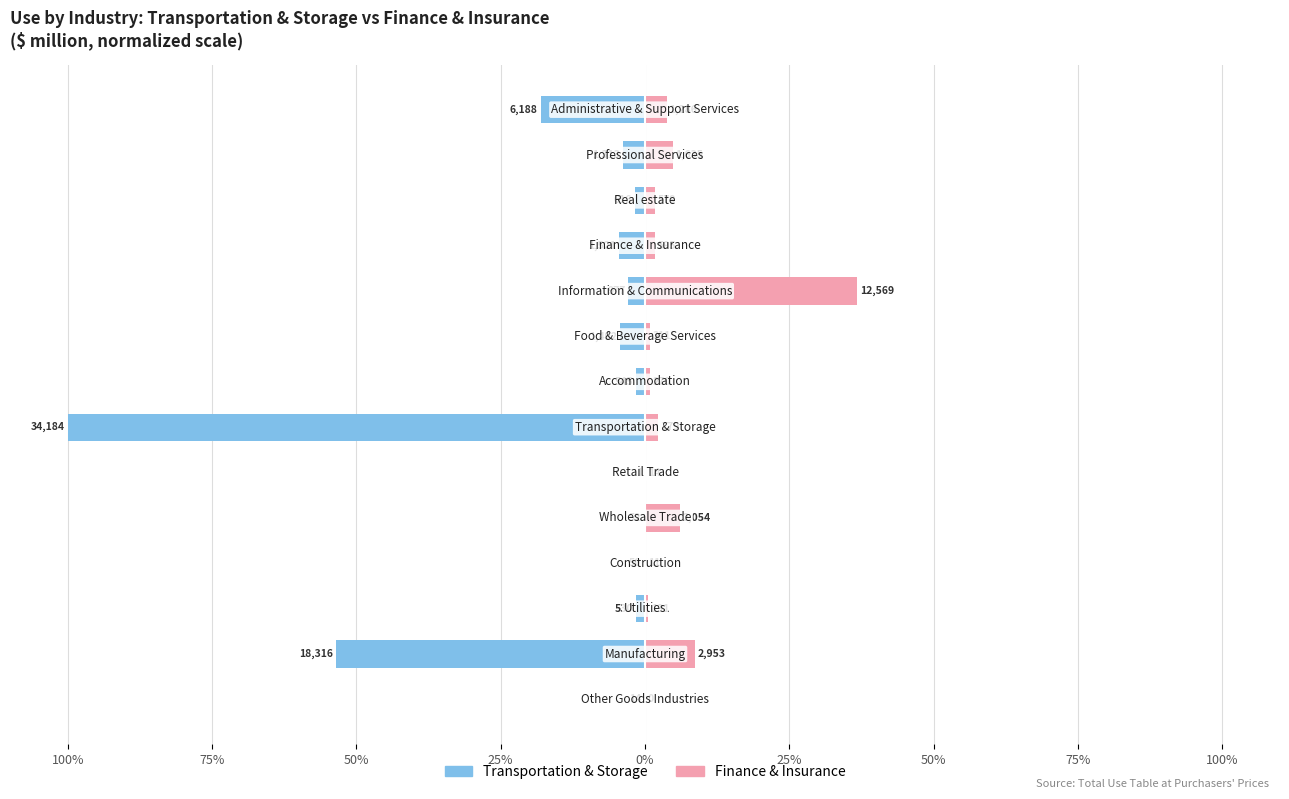

How many categories are shown in the chart?

14